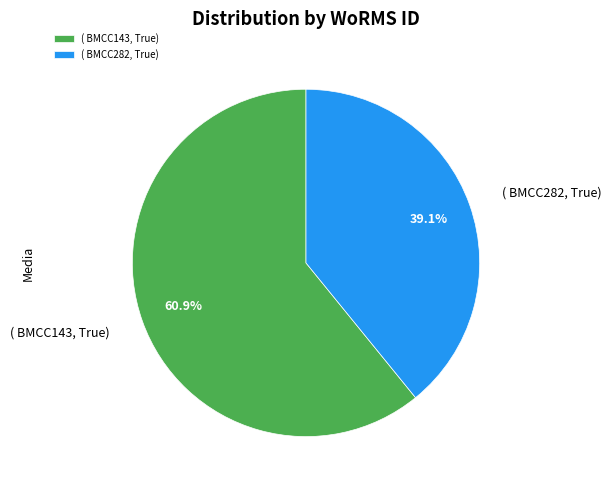

What is the ratio of the value at ( BMCC282, True) to the value at ( BMCC143, True)?

0.6